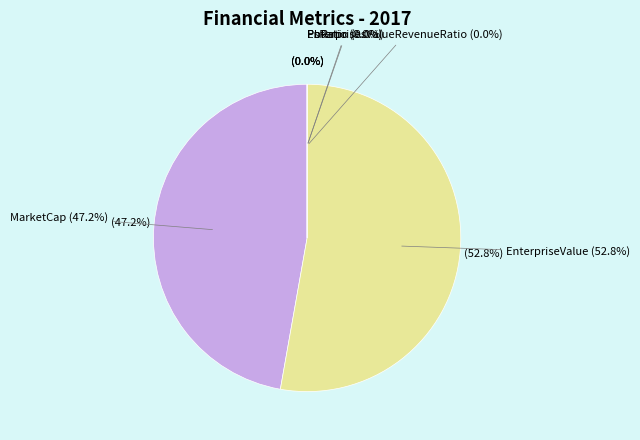

What portion of the pie excludes PbRatio?

100.0%